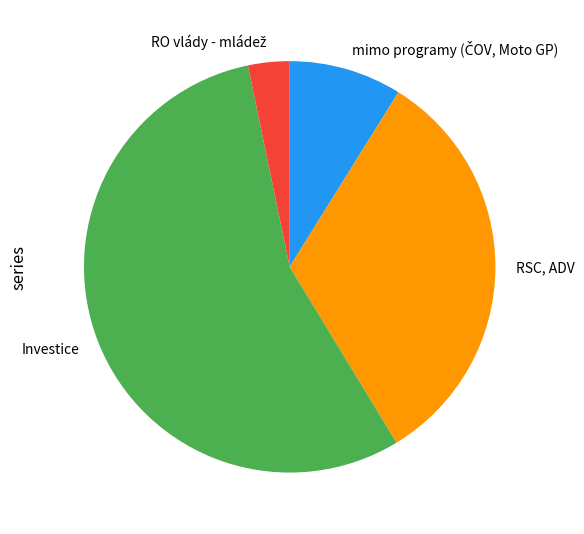

True or false: Investice accounts for 55% of the total.

True